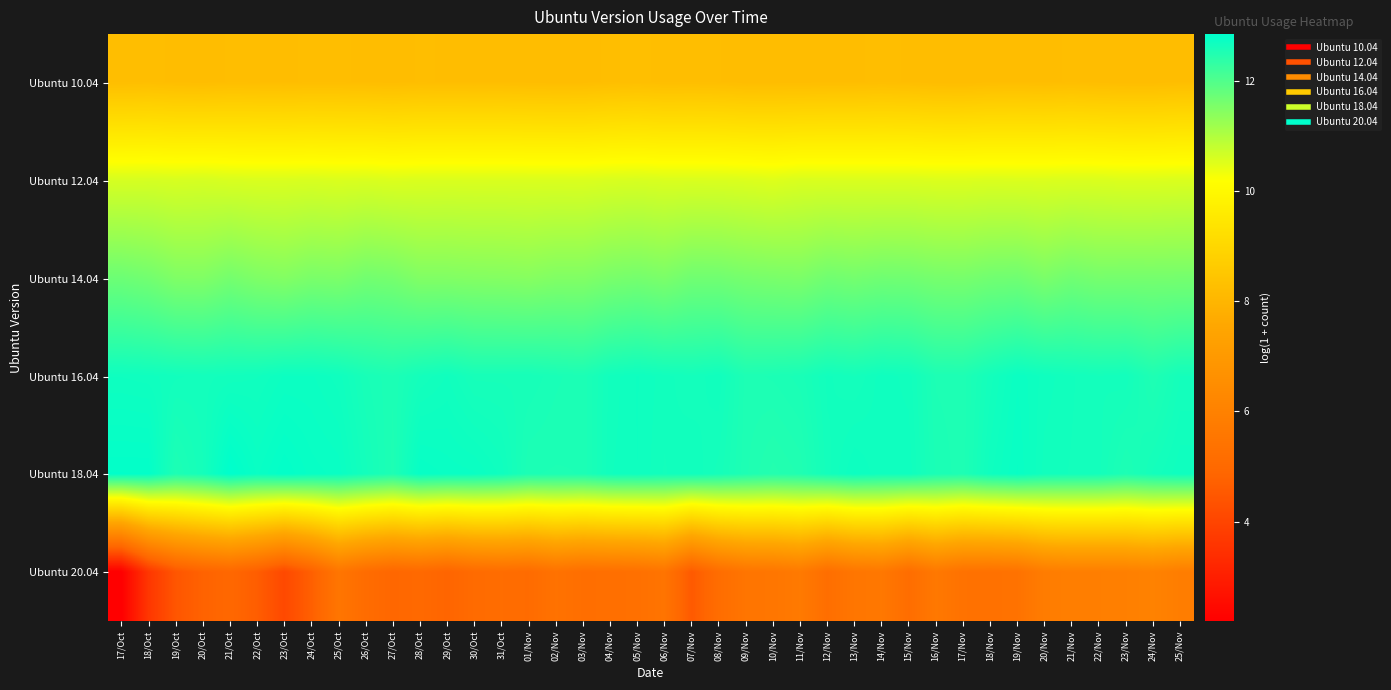

Reading right to left, transcribe all the data shown in this chart.

Ubuntu 10.04: 25/Nov=8.2	24/Nov=8.2	23/Nov=8.2	22/Nov=8.2	21/Nov=8.3	20/Nov=8.2	19/Nov=8.2	18/Nov=8.2	17/Nov=8.2	16/Nov=8.2	15/Nov=8.2	14/Nov=8.3	13/Nov=8.2	12/Nov=8.2	11/Nov=8.2	10/Nov=8.2	09/Nov=8.2	08/Nov=8.2	07/Nov=8.3	06/Nov=8.3	05/Nov=8.3	04/Nov=8.3	03/Nov=8.2	02/Nov=8.2	01/Nov=8.2	31/Oct=8.2	30/Oct=8.2	29/Oct=8.2	28/Oct=8.3	27/Oct=8.2	26/Oct=8.2	25/Oct=8.3	24/Oct=8.3	23/Oct=8.2	22/Oct=8.2	21/Oct=8.3	20/Oct=8.2	19/Oct=8.2	18/Oct=8.3	17/Oct=8.3
Ubuntu 12.04: 25/Nov=10.6	24/Nov=10.5	23/Nov=10.5	22/Nov=10.6	21/Nov=10.6	20/Nov=10.5	19/Nov=10.5	18/Nov=10.6	17/Nov=10.5	16/Nov=10.5	15/Nov=10.6	14/Nov=10.6	13/Nov=10.6	12/Nov=10.6	11/Nov=10.6	10/Nov=10.5	09/Nov=10.5	08/Nov=10.6	07/Nov=10.6	06/Nov=10.6	05/Nov=10.6	04/Nov=10.6	03/Nov=10.5	02/Nov=10.6	01/Nov=10.6	31/Oct=10.6	30/Oct=10.6	29/Oct=10.6	28/Oct=10.6	27/Oct=10.5	26/Oct=10.6	25/Oct=10.6	24/Oct=10.6	23/Oct=10.6	22/Oct=10.6	21/Oct=10.6	20/Oct=10.6	19/Oct=10.6	18/Oct=10.6	17/Oct=10.6
Ubuntu 14.04: 25/Nov=11.6	24/Nov=11.6	23/Nov=11.6	22/Nov=11.6	21/Nov=11.7	20/Nov=11.5	19/Nov=11.7	18/Nov=11.6	17/Nov=11.6	16/Nov=11.6	15/Nov=11.7	14/Nov=11.7	13/Nov=11.6	12/Nov=11.7	11/Nov=11.5	10/Nov=11.6	09/Nov=11.6	08/Nov=11.7	07/Nov=11.7	06/Nov=11.5	05/Nov=11.6	04/Nov=11.6	03/Nov=11.5	02/Nov=11.5	01/Nov=11.4	31/Oct=11.4	30/Oct=11.5	29/Oct=11.5	28/Oct=11.5	27/Oct=11.6	26/Oct=11.6	25/Oct=11.5	24/Oct=11.6	23/Oct=11.5	22/Oct=11.5	21/Oct=11.6	20/Oct=11.5	19/Oct=11.5	18/Oct=11.6	17/Oct=11.7
Ubuntu 16.04: 25/Nov=12.6	24/Nov=12.5	23/Nov=12.6	22/Nov=12.6	21/Nov=12.6	20/Nov=12.7	19/Nov=12.7	18/Nov=12.6	17/Nov=12.5	16/Nov=12.5	15/Nov=12.6	14/Nov=12.7	13/Nov=12.6	12/Nov=12.6	11/Nov=12.6	10/Nov=12.5	09/Nov=12.5	08/Nov=12.7	07/Nov=12.6	06/Nov=12.6	05/Nov=12.7	04/Nov=12.6	03/Nov=12.5	02/Nov=12.6	01/Nov=12.6	31/Oct=12.6	30/Oct=12.6	29/Oct=12.7	28/Oct=12.6	27/Oct=12.5	26/Oct=12.6	25/Oct=12.7	24/Oct=12.7	23/Oct=12.7	22/Oct=12.7	21/Oct=12.6	20/Oct=12.6	19/Oct=12.6	18/Oct=12.7	17/Oct=12.7
Ubuntu 18.04: 25/Nov=12.7	24/Nov=12.6	23/Nov=12.5	22/Nov=12.6	21/Nov=12.6	20/Nov=12.6	19/Nov=12.7	18/Nov=12.7	17/Nov=12.5	16/Nov=12.5	15/Nov=12.7	14/Nov=12.7	13/Nov=12.7	12/Nov=12.6	11/Nov=12.5	10/Nov=12.5	09/Nov=12.5	08/Nov=12.6	07/Nov=12.7	06/Nov=12.6	05/Nov=12.7	04/Nov=12.7	03/Nov=12.5	02/Nov=12.5	01/Nov=12.5	31/Oct=12.7	30/Oct=12.7	29/Oct=12.7	28/Oct=12.8	27/Oct=12.5	26/Oct=12.6	25/Oct=12.7	24/Oct=12.7	23/Oct=12.8	22/Oct=12.7	21/Oct=12.8	20/Oct=12.6	19/Oct=12.5	18/Oct=12.8	17/Oct=12.8
Ubuntu 20.04: 25/Nov=5.8	24/Nov=6.0	23/Nov=5.9	22/Nov=5.9	21/Nov=5.9	20/Nov=5.8	19/Nov=5.4	18/Nov=5.3	17/Nov=5.4	16/Nov=5.6	15/Nov=5.2	14/Nov=5.6	13/Nov=5.5	12/Nov=5.2	11/Nov=5.7	10/Nov=5.5	09/Nov=5.5	08/Nov=5.2	07/Nov=4.5	06/Nov=5.5	05/Nov=5.3	04/Nov=5.2	03/Nov=5.2	02/Nov=5.4	01/Nov=5.1	31/Oct=5.2	30/Oct=5.1	29/Oct=4.8	28/Oct=5.0	27/Oct=4.9	26/Oct=5.1	25/Oct=5.5	24/Oct=4.7	23/Oct=4.1	22/Oct=4.6	21/Oct=4.9	20/Oct=4.8	19/Oct=4.4	18/Oct=3.6	17/Oct=2.2